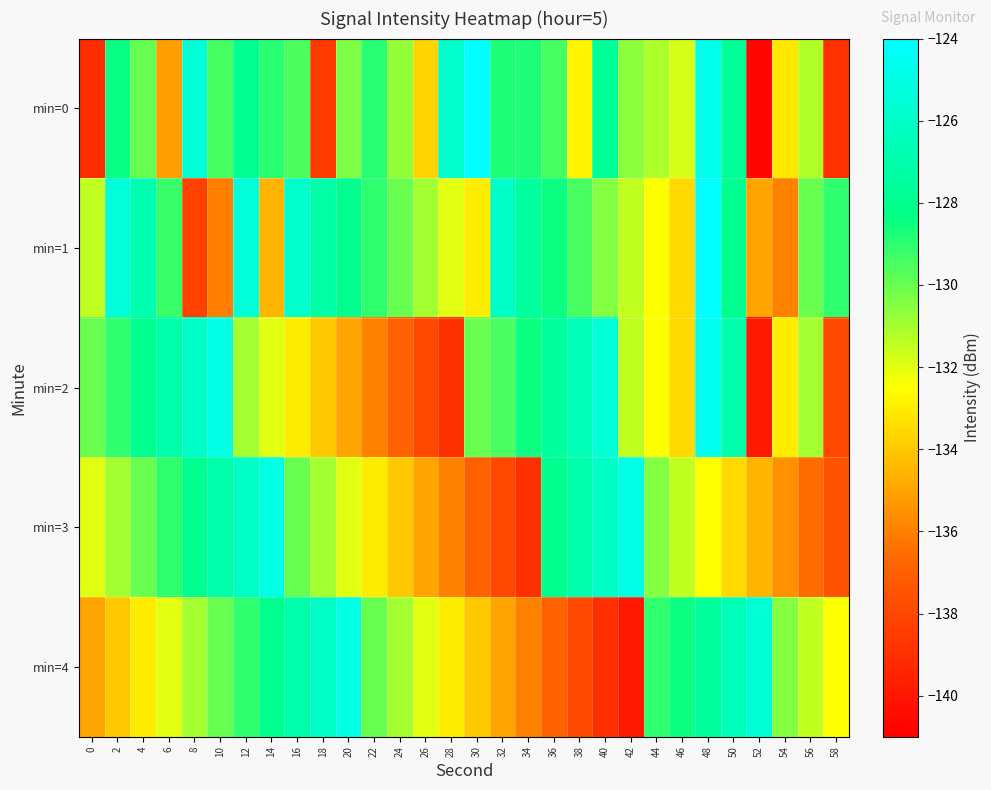

Count the number of data series in this chart.

5